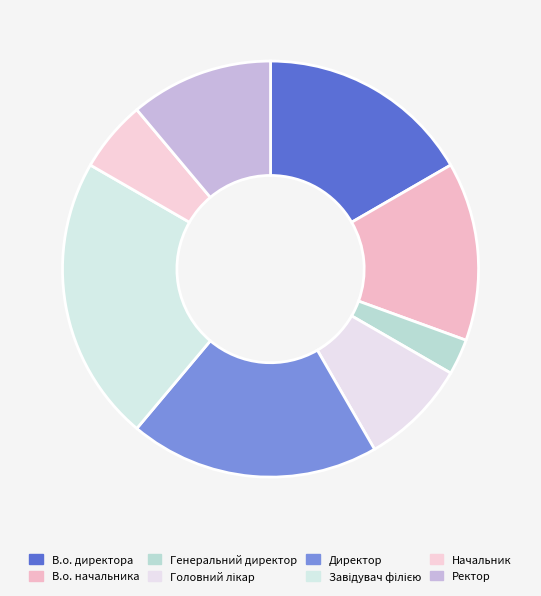

To the nearest percent, what is the difference between the Начальник and В.о. директора slice percentages?

11%